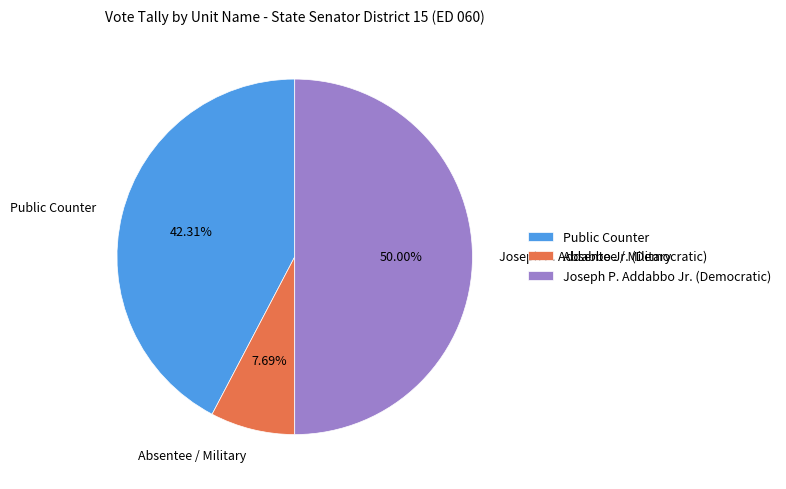

Is Public Counter the majority of the pie?

No